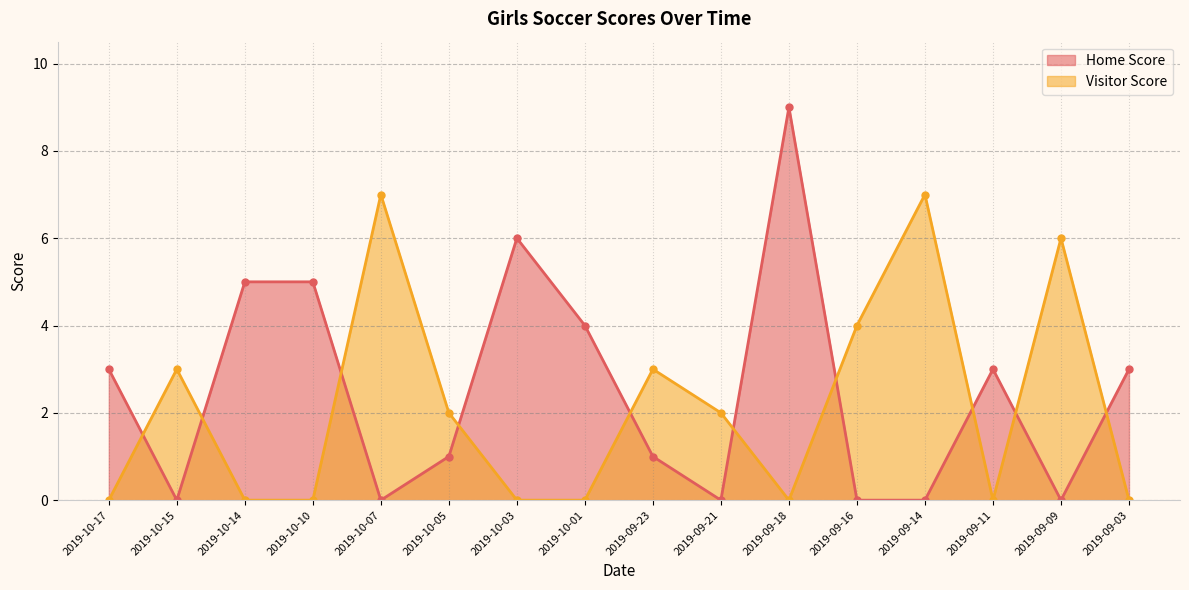

True or false: Visitor Score has a value of 4 at 2019-10-03.

False